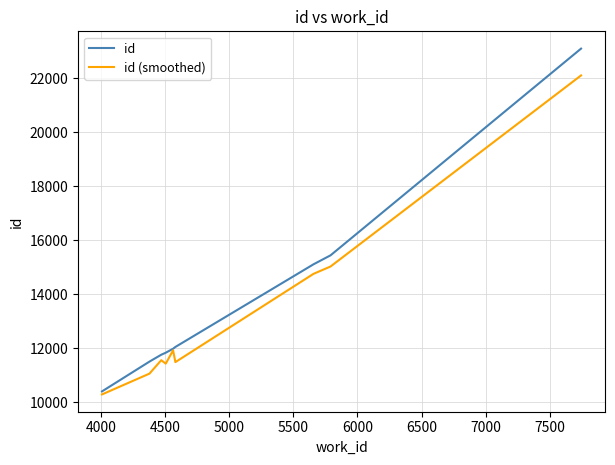

At how many categories does at least one series exceed 15596?

1